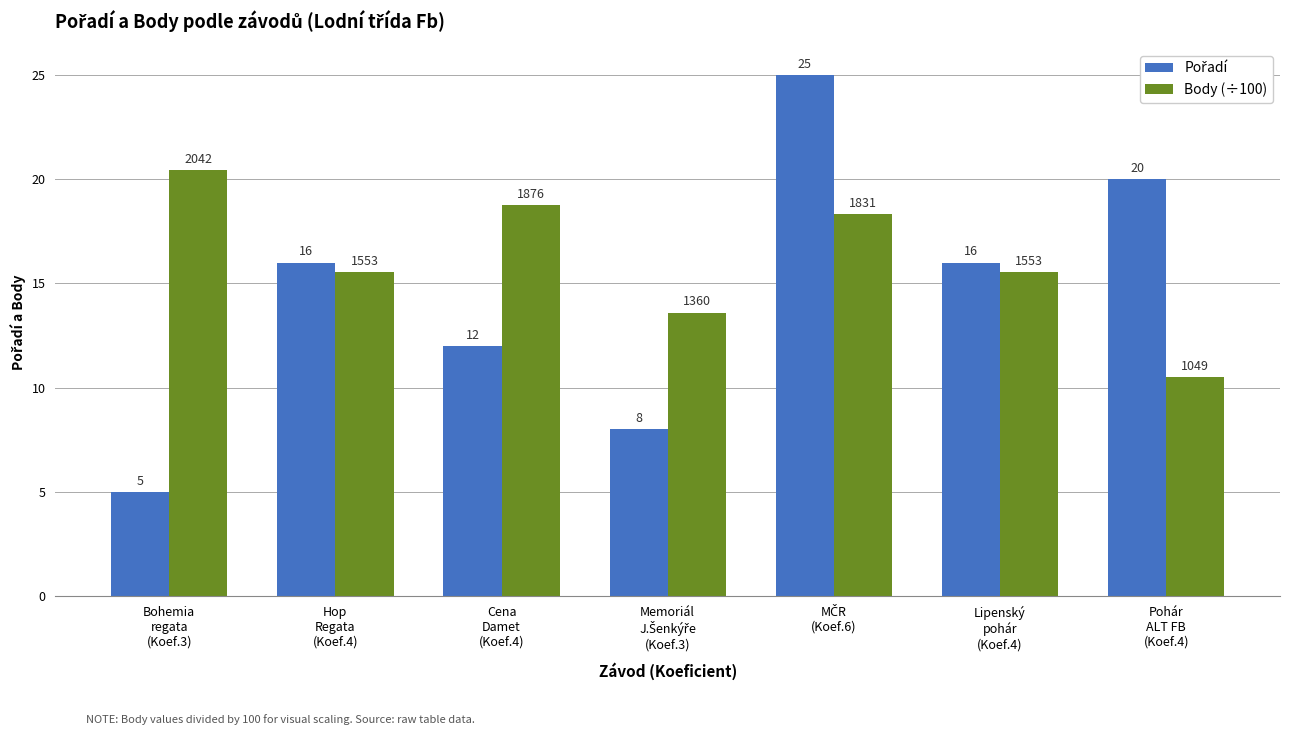

What is the maximum value shown in the chart?

25.0